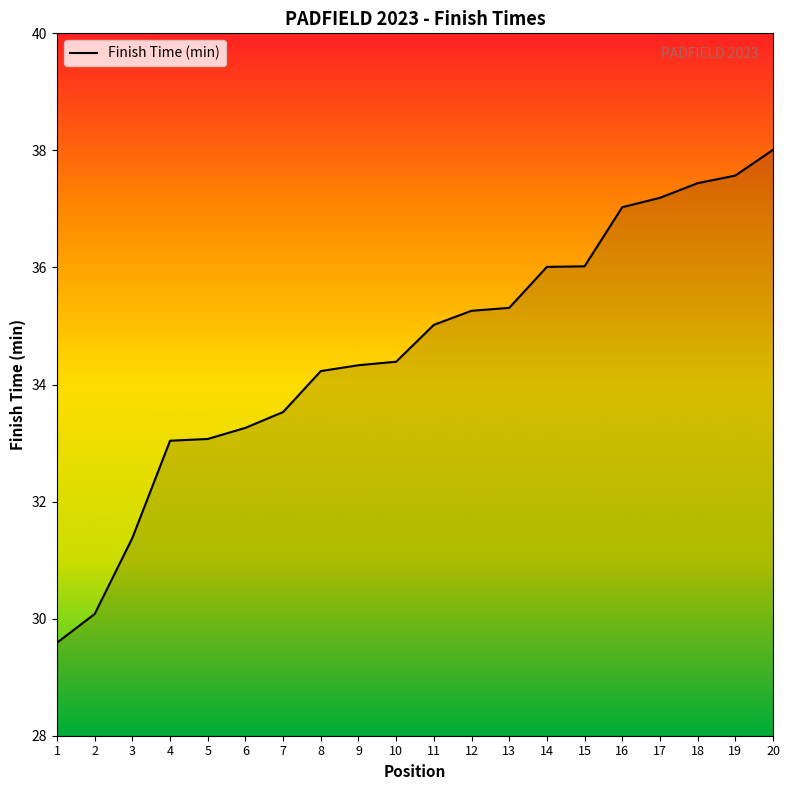

Which has a higher value, 9 or 4?

9